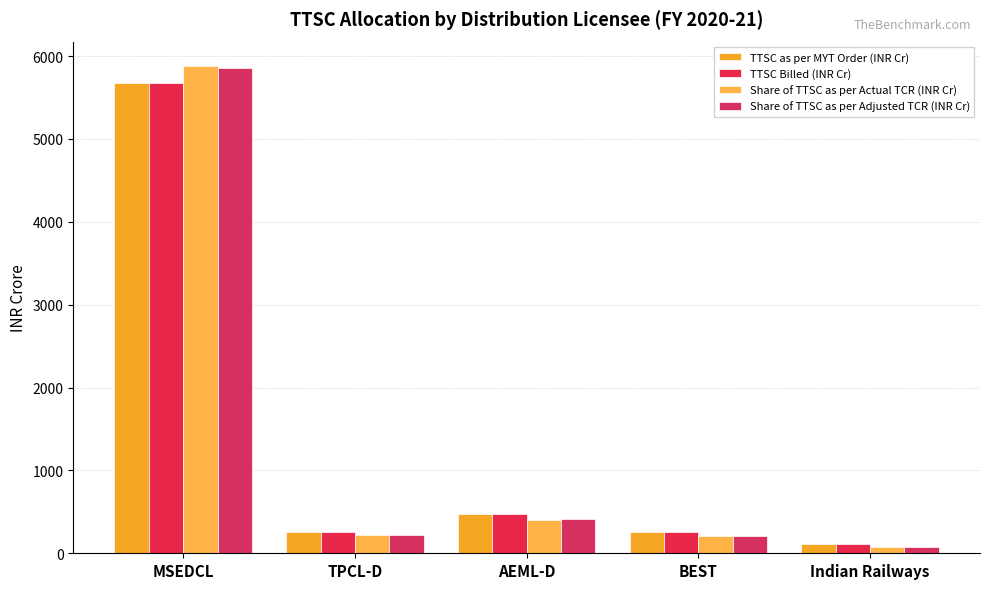

What is the sum of the TTSC Billed (INR Cr) values at BEST and Indian Railways?

374.5